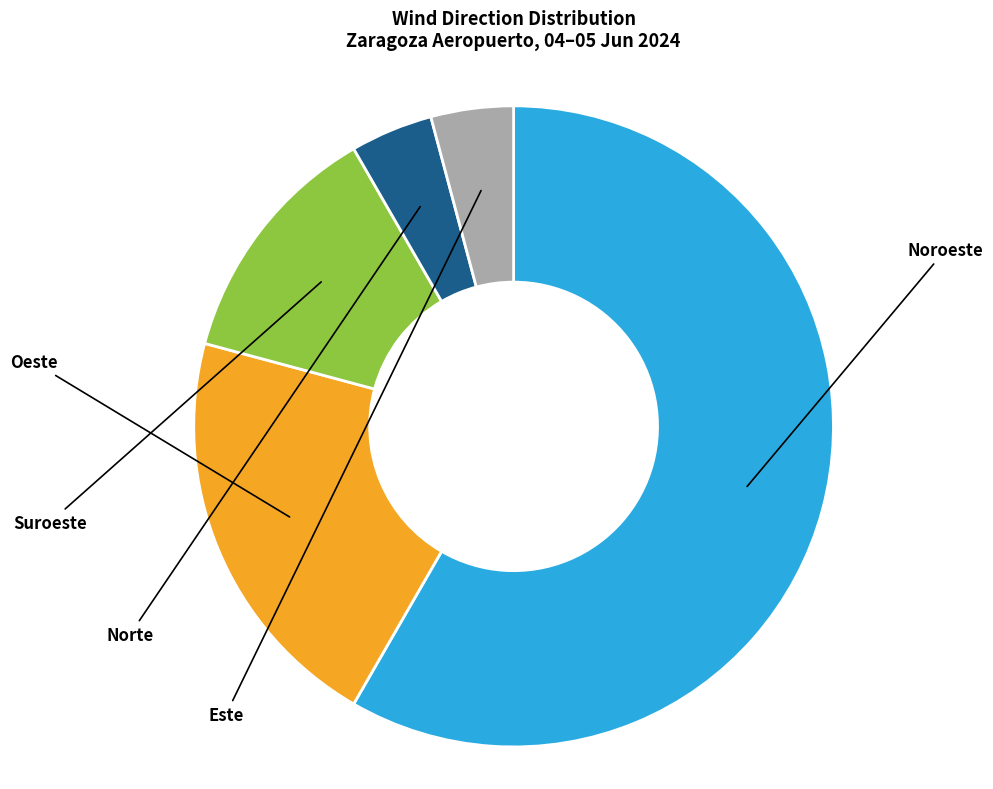

Is there a majority slice in this chart?

Yes